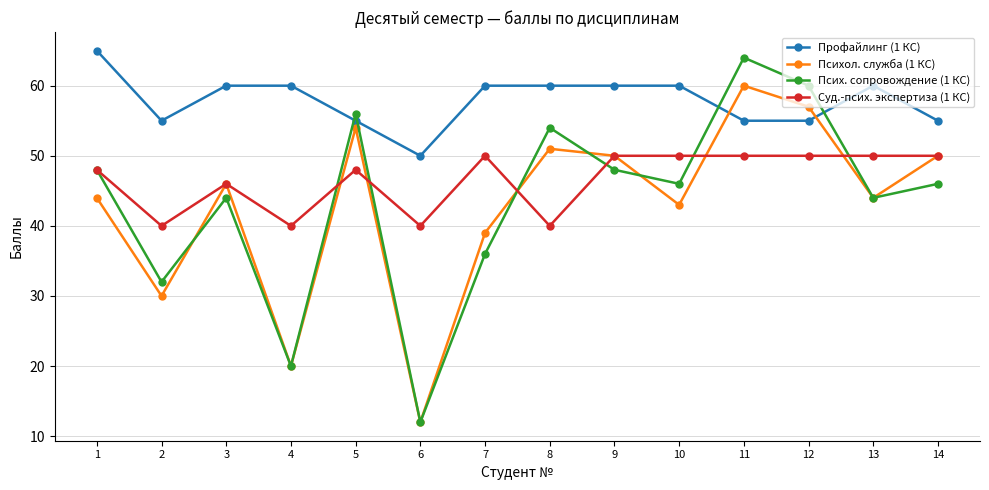

What is the sum of the Псих. сопровождение (1 КС) values at 8 and 13?

98